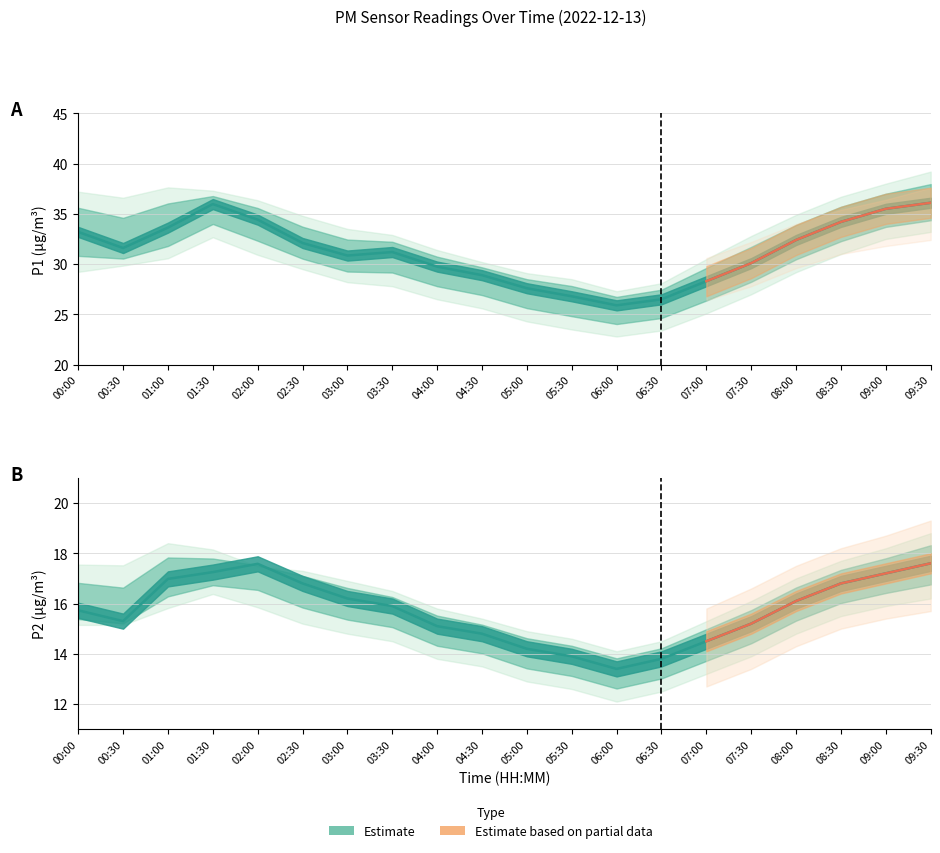

At which category does P2_lower reach its first local peak?

01:30